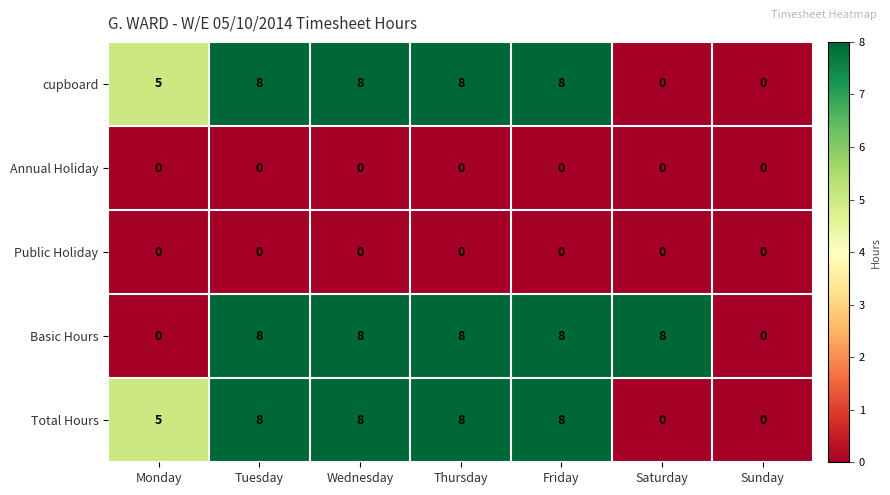

What is the greatest value displayed?

8